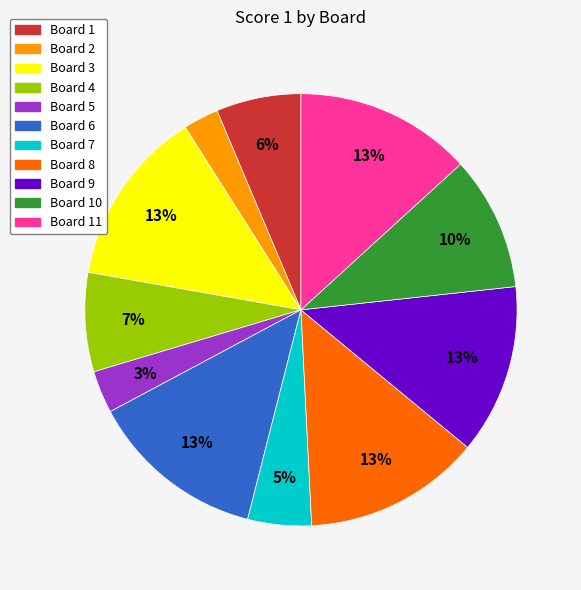

What percentage is the Board 3 slice, to the nearest percent?

13%